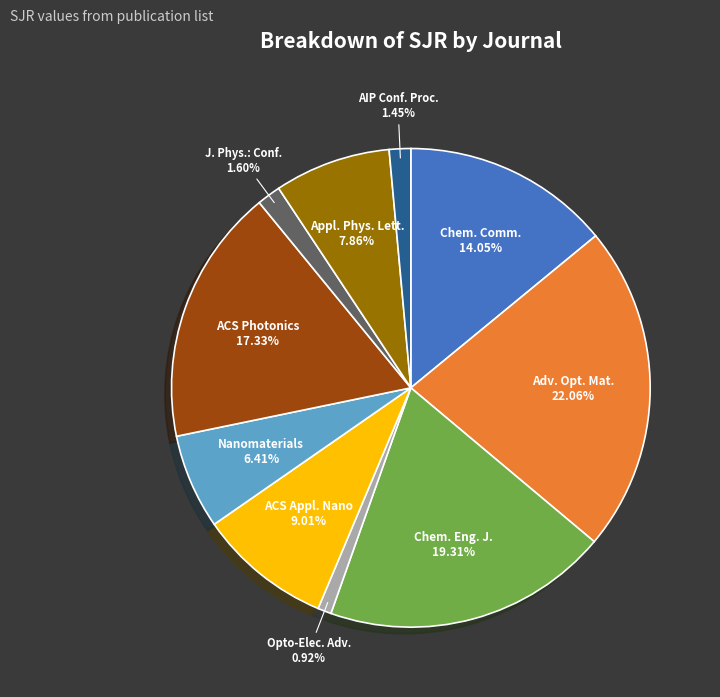

Which has a higher value, Opto-Elec. Adv. or Adv. Opt. Mat.?

Adv. Opt. Mat.